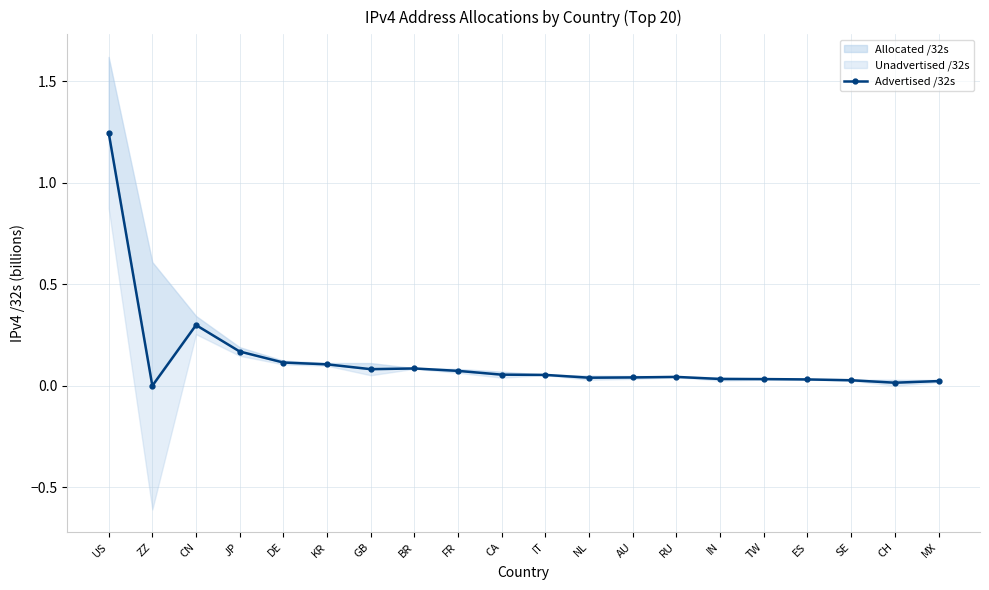

The chart shows a value of 1.2 at US. True or false?

True